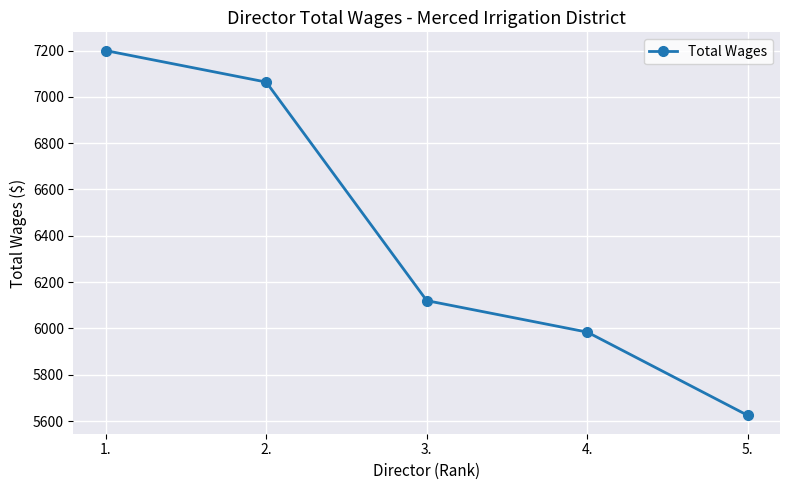

What position from the left is 5.?

5